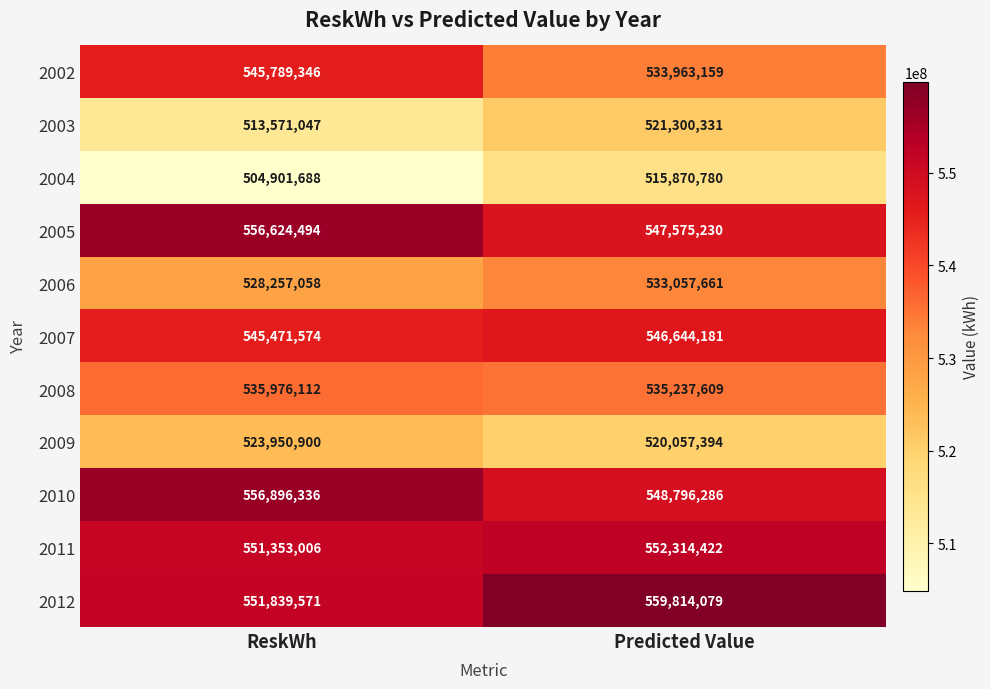

Which series changed the most between ReskWh and Predicted Value?

2002